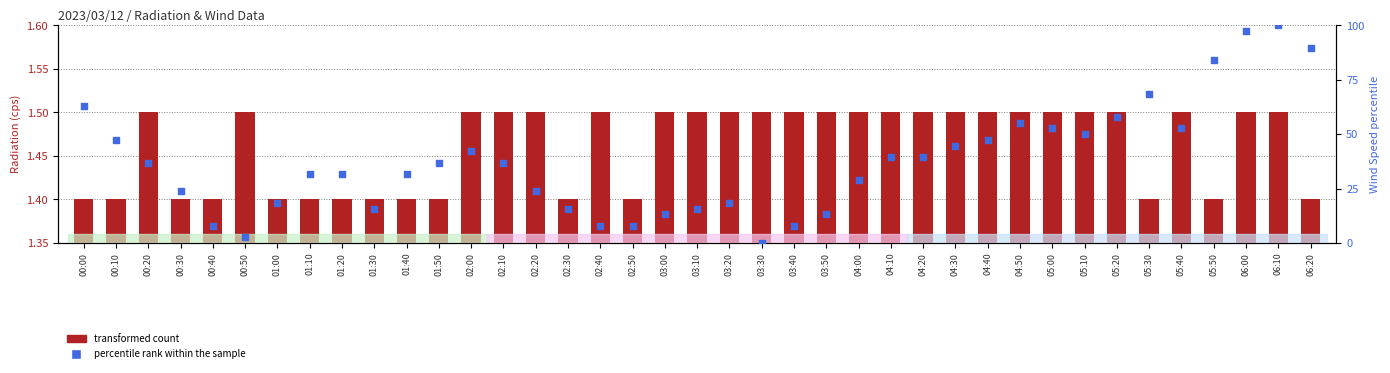

What are all the series names shown in the legend?

transformed count, percentile rank within the sample